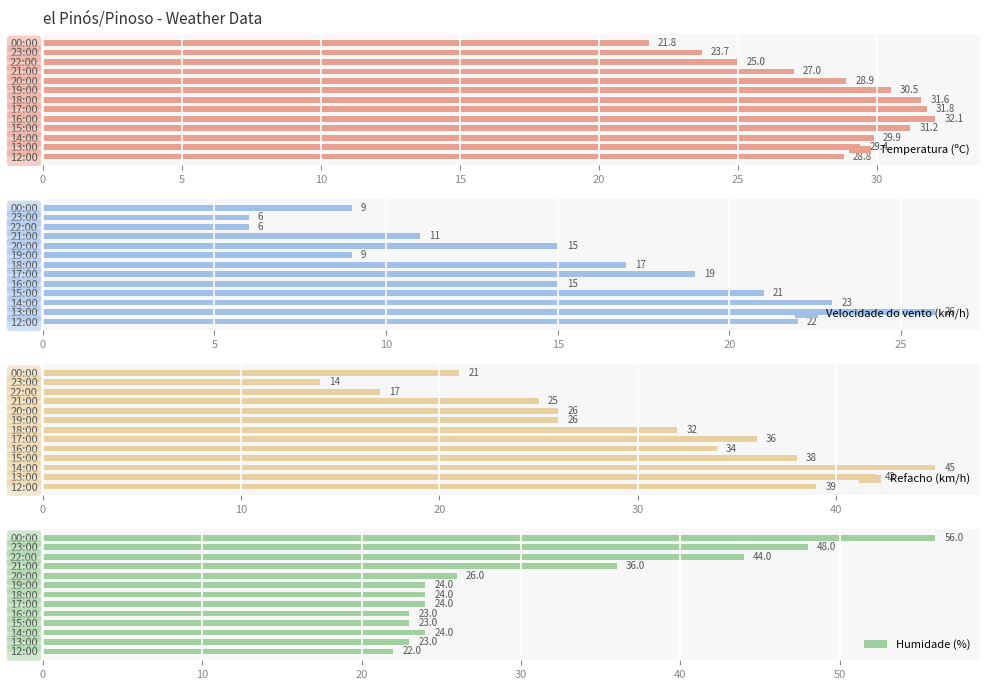

How many groups of bars are there?

13